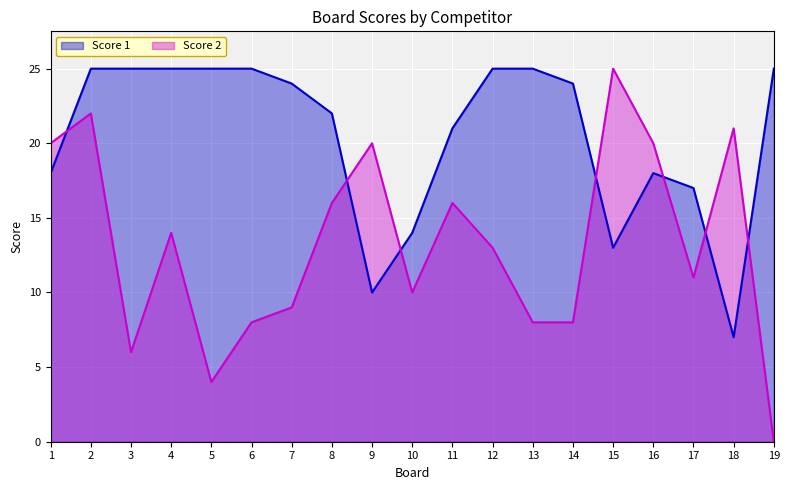

How many interior local valleys does the Score 1 series have?

3